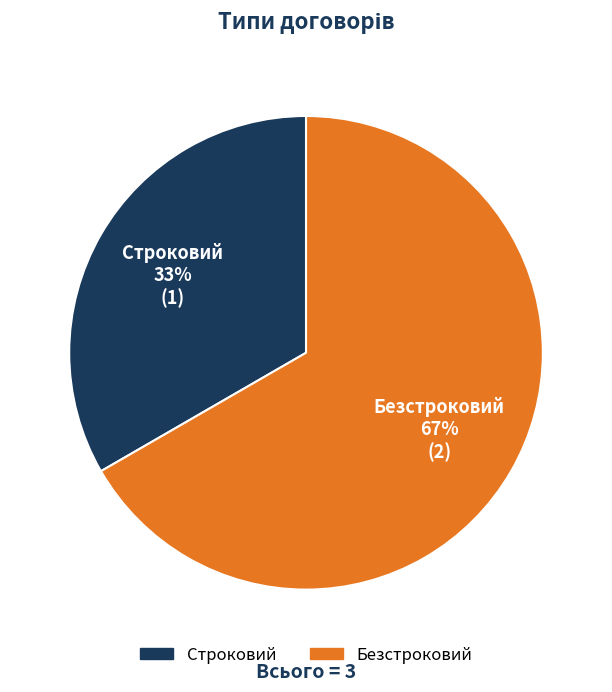

To the nearest percent, what is the average slice percentage?

50%